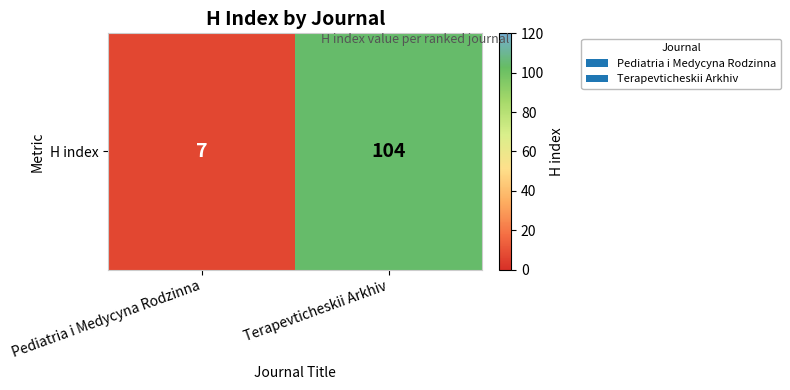

Which category has the highest value across all series?

Terapevticheskii Arkhiv